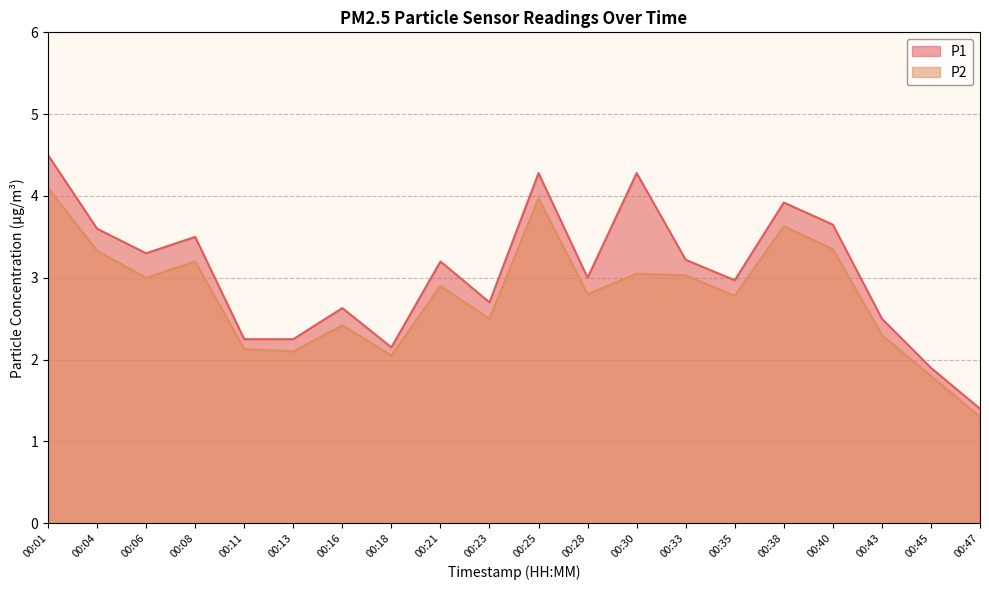

Rank the series by their maximum value, from lowest to highest.

P2, P1